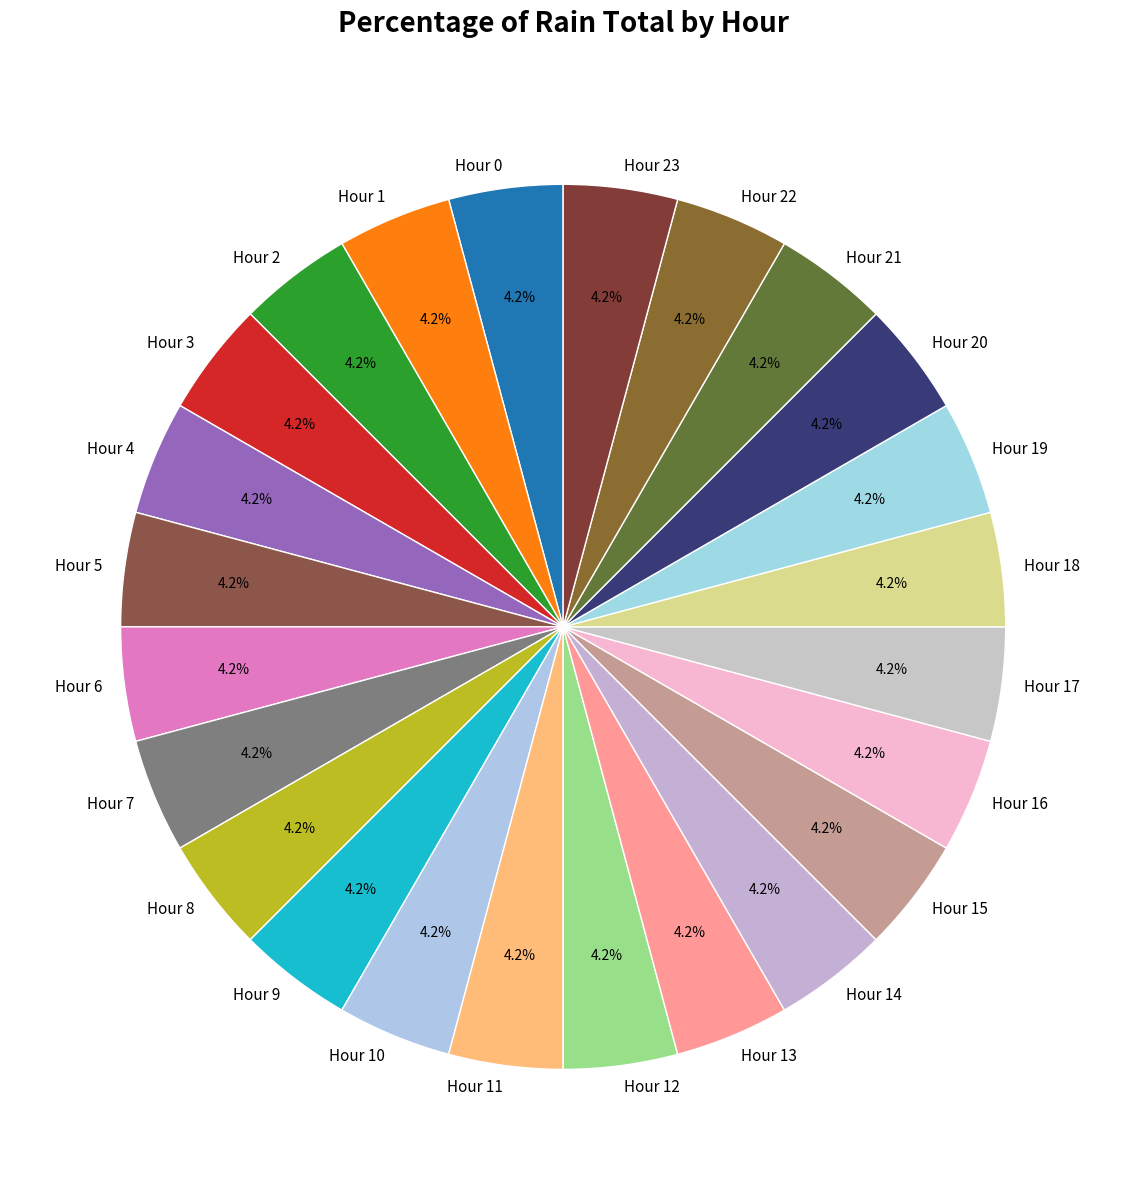

Is there any slice that represents more than half of the pie?

No